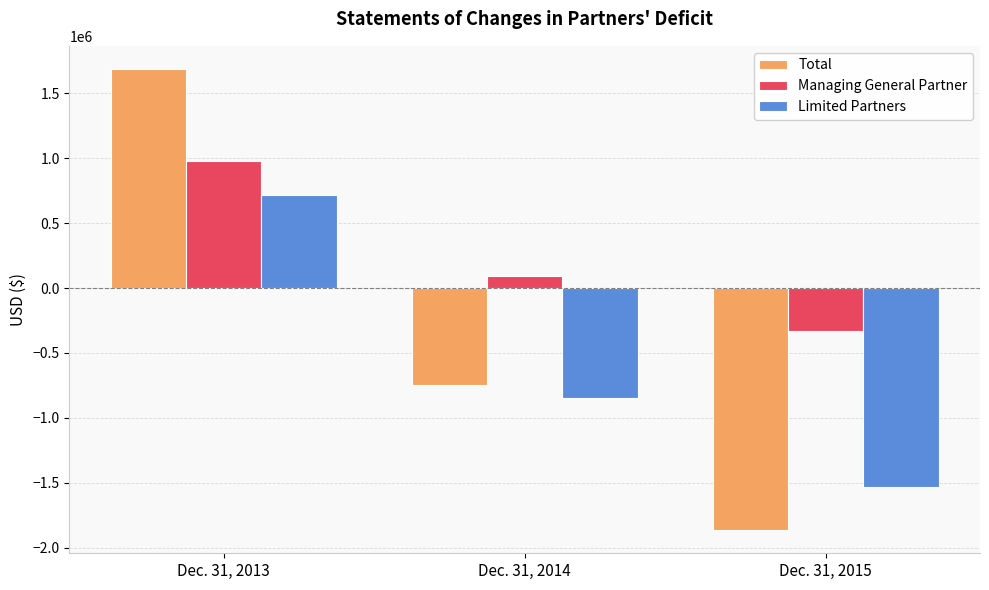

Between Dec. 31, 2014 and Dec. 31, 2015, which series saw the biggest shift?

Total